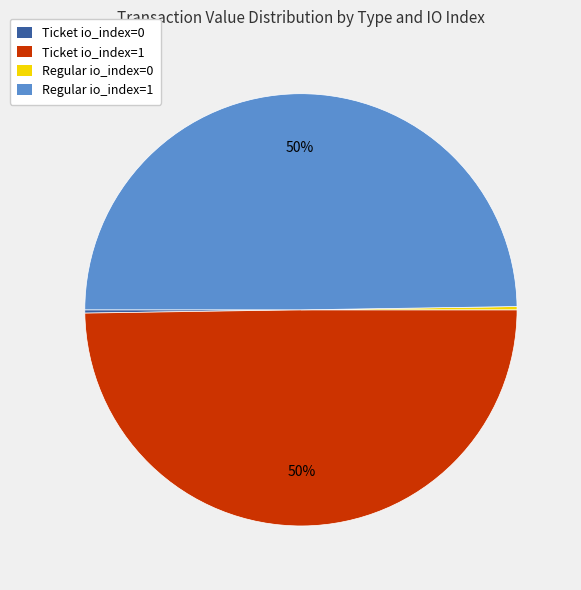

To the nearest percent, what is the average slice percentage?

25%